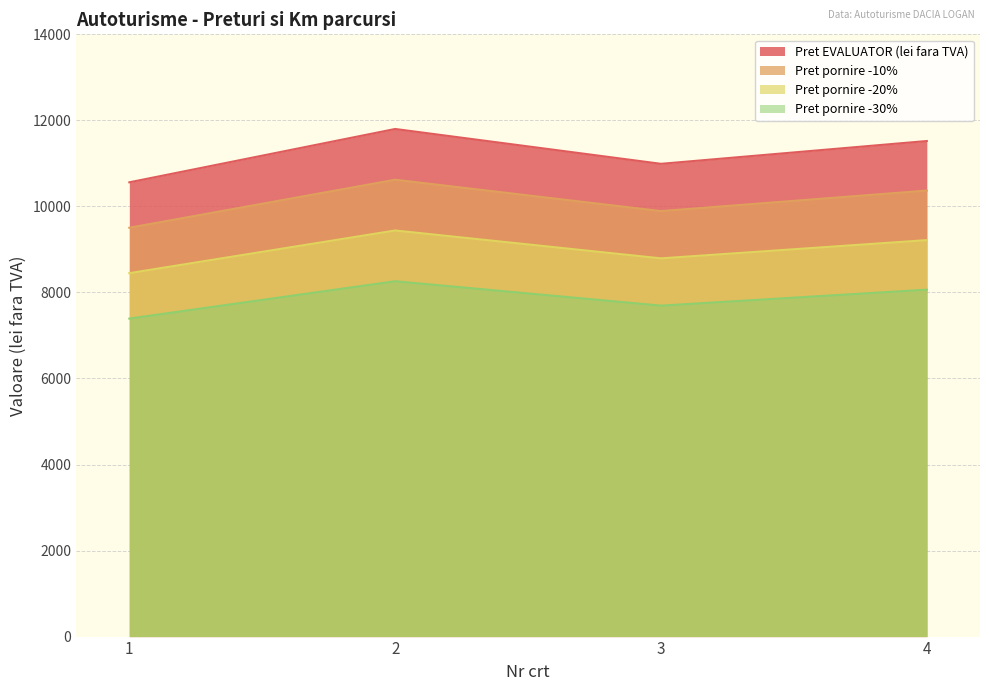

Reading left to right, transcribe all the data shown in this chart.

Pret EVALUATOR (lei fara TVA): 10560	11800	10990	11520
Pret pornire -10%: 9504	10620	9891	10368
Pret pornire -20%: 8448	9440	8792	9216
Pret pornire -30%: 7392	8260	7693	8064